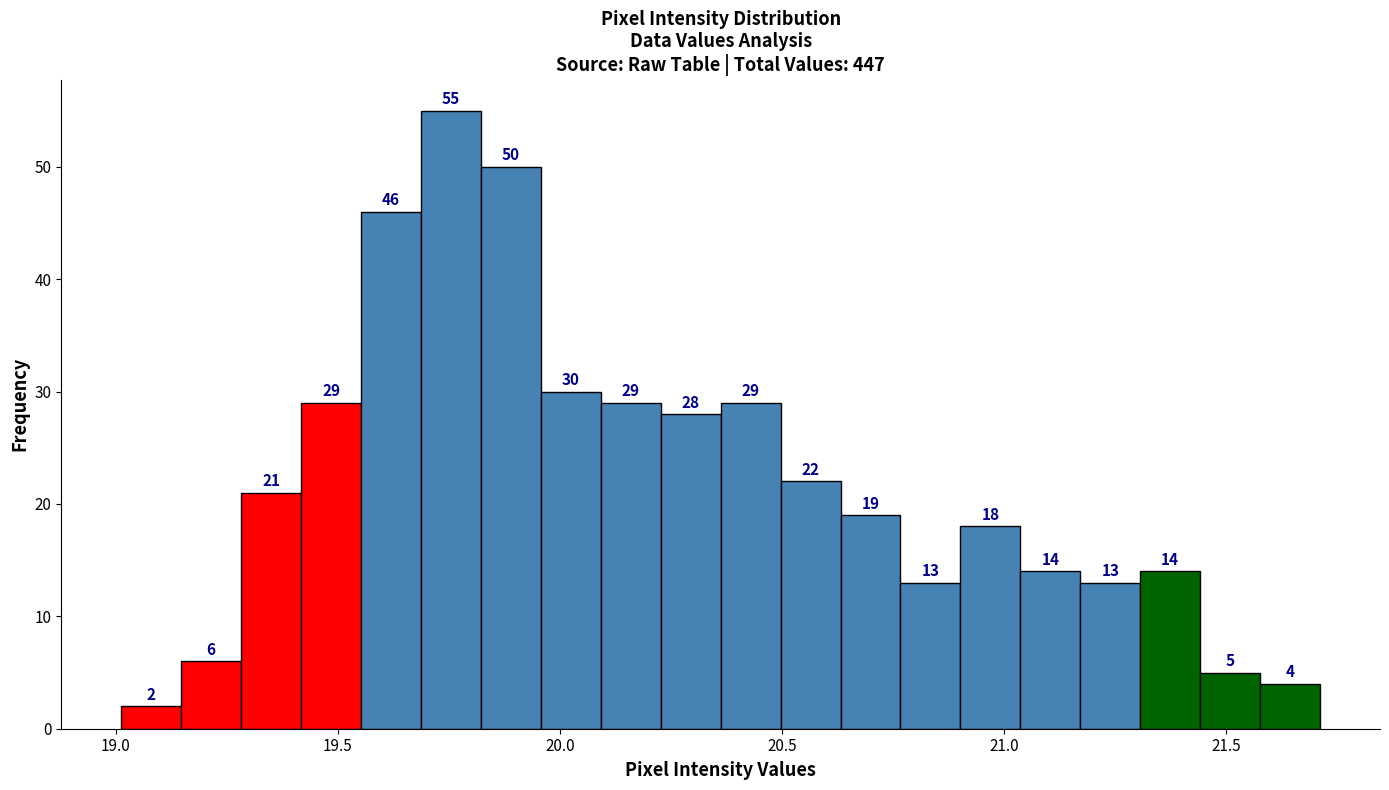

Read against the x-axis, roughly where is the centre of the tallest bar?

19.75